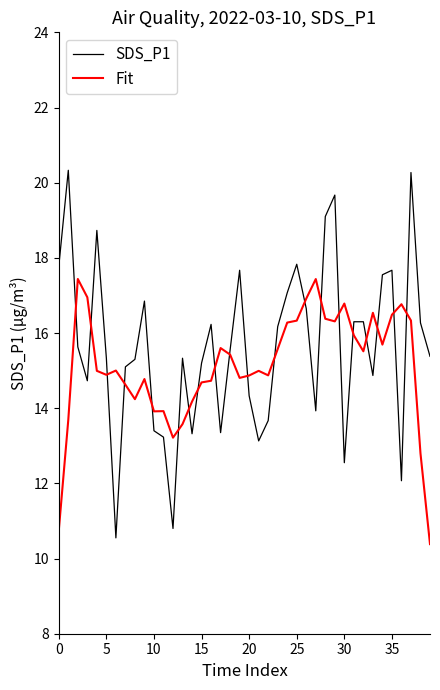

Which series has the largest range (max minus min)?

SDS_P1